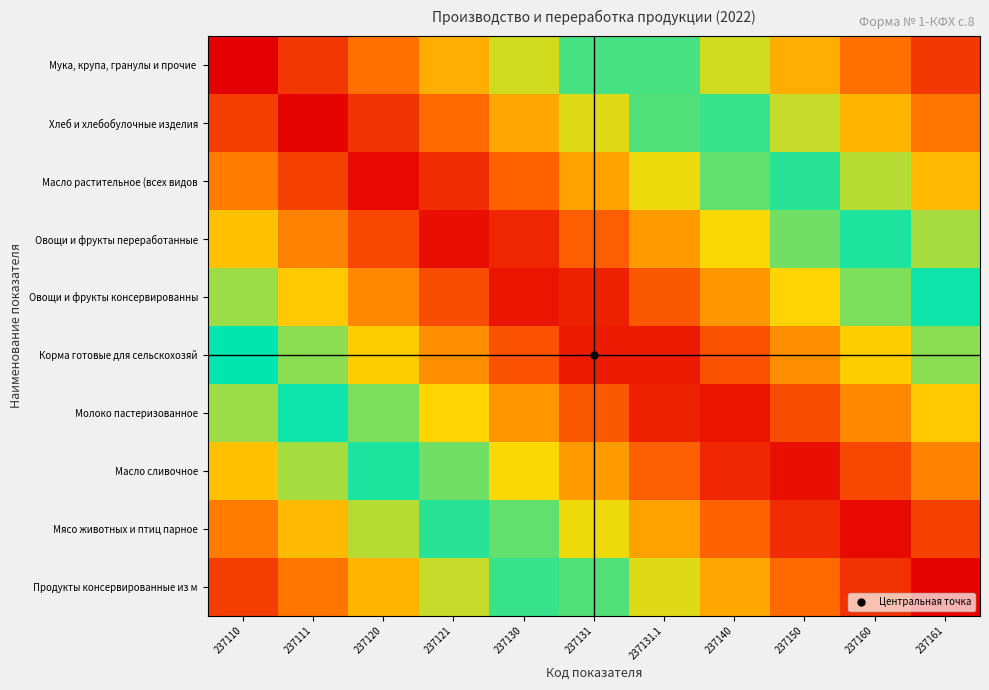

Which category has the lowest value across all series?

237110